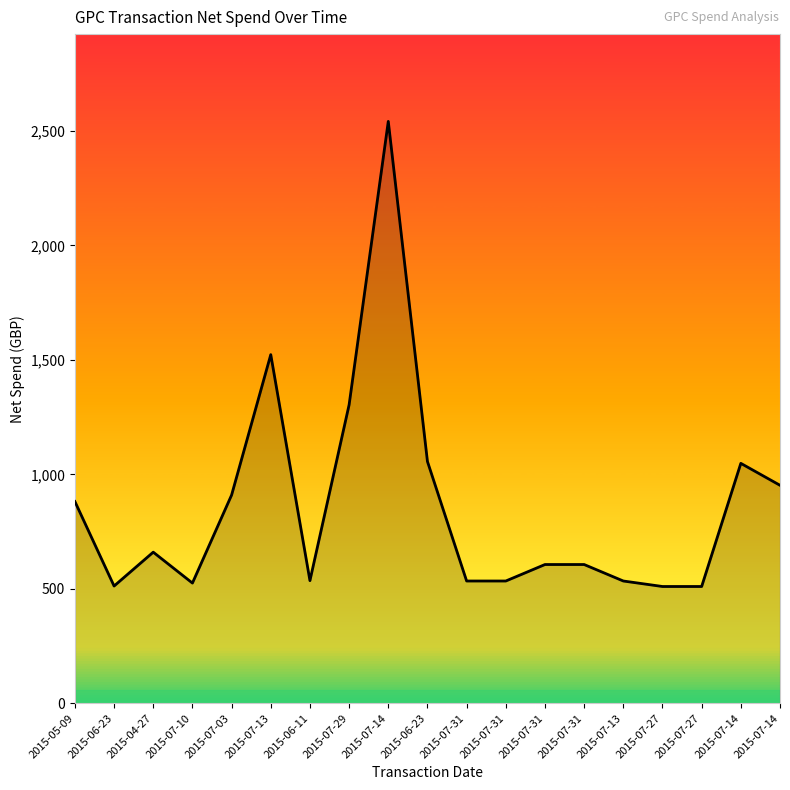

Rank the categories by value from lowest to highest.

2015-07-27, 2015-07-27, 2015-06-23, 2015-07-10, 2015-07-31, 2015-07-31, 2015-07-13, 2015-06-11, 2015-07-31, 2015-07-31, 2015-04-27, 2015-05-09, 2015-07-03, 2015-07-14, 2015-07-14, 2015-06-23, 2015-07-29, 2015-07-13, 2015-07-14